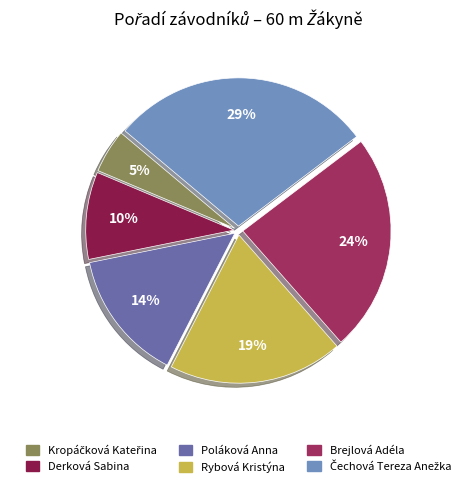

Which slice is the smallest?

Kropáčková Kateřina